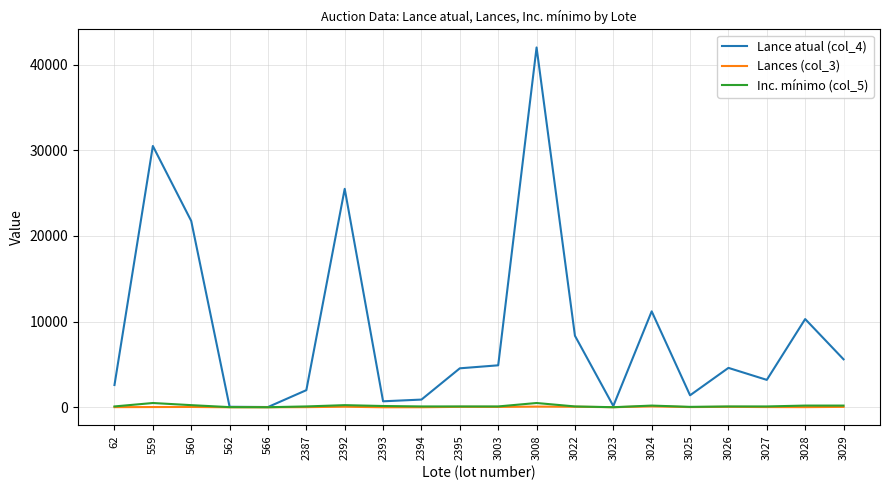

True or false: Lance atual (col_4) has a value of 30500 at 559.

True